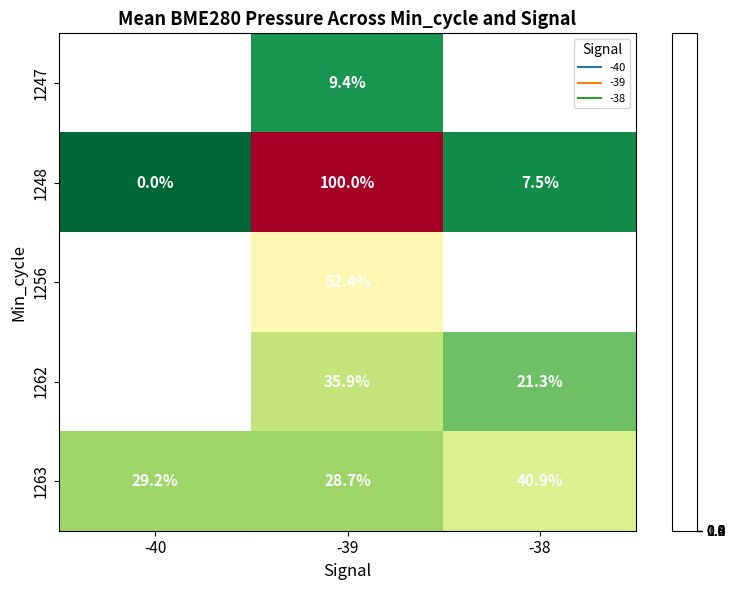

True or false: 1247 has a value of 100720.0 at -39.

True